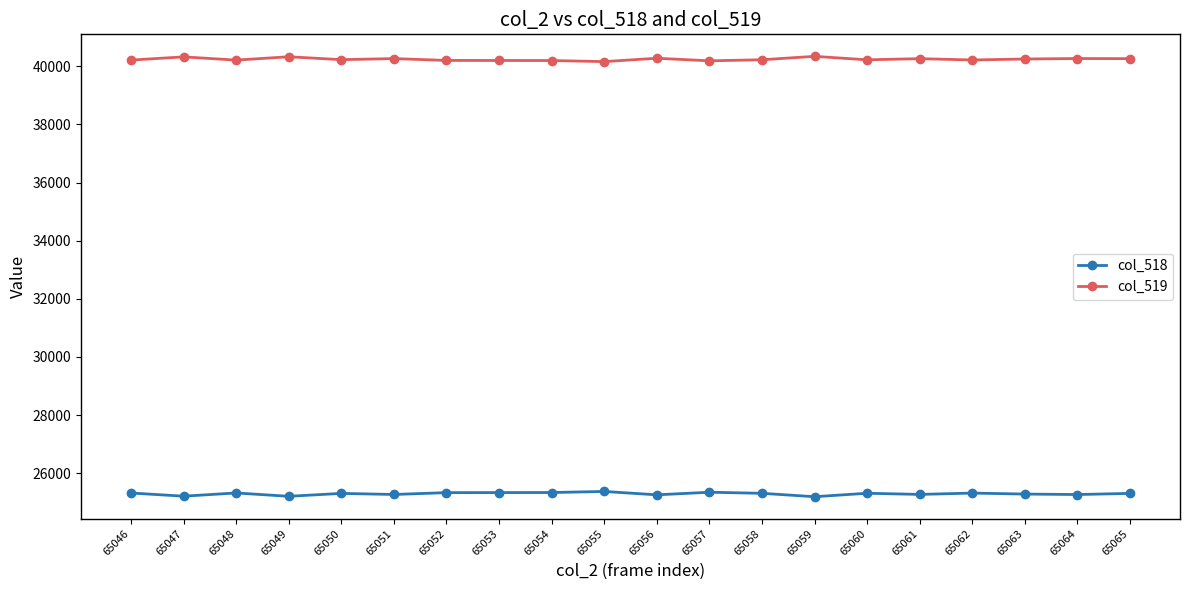

True or false: col_518 and col_519 cross at least once.

False